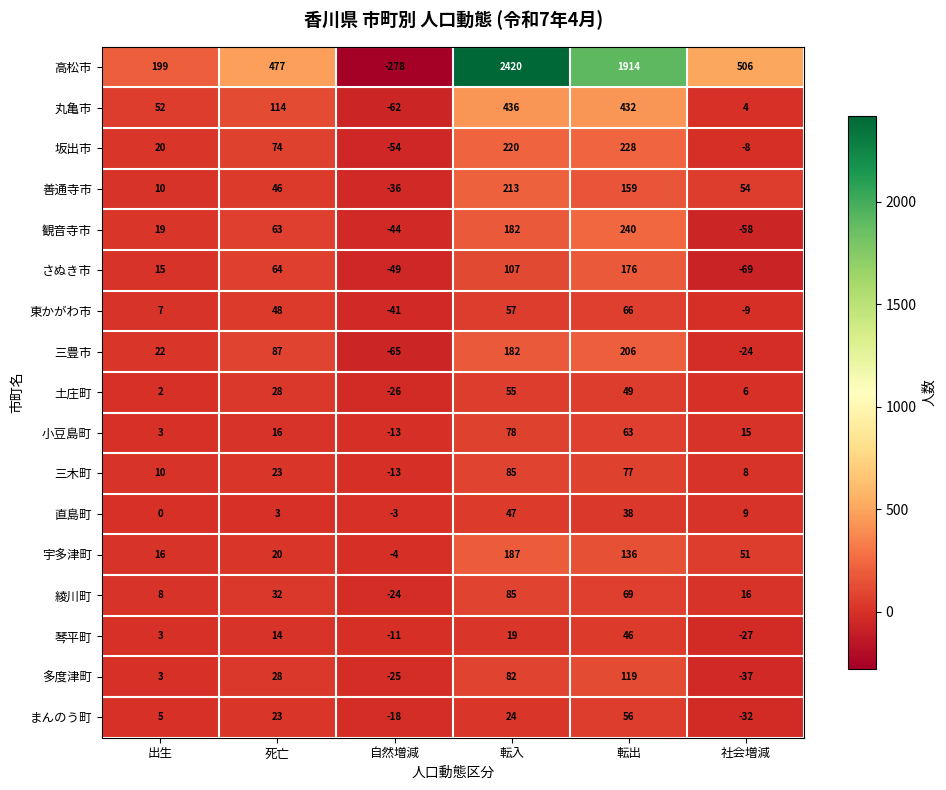

Which series changed the most between 出生 and 死亡?

高松市